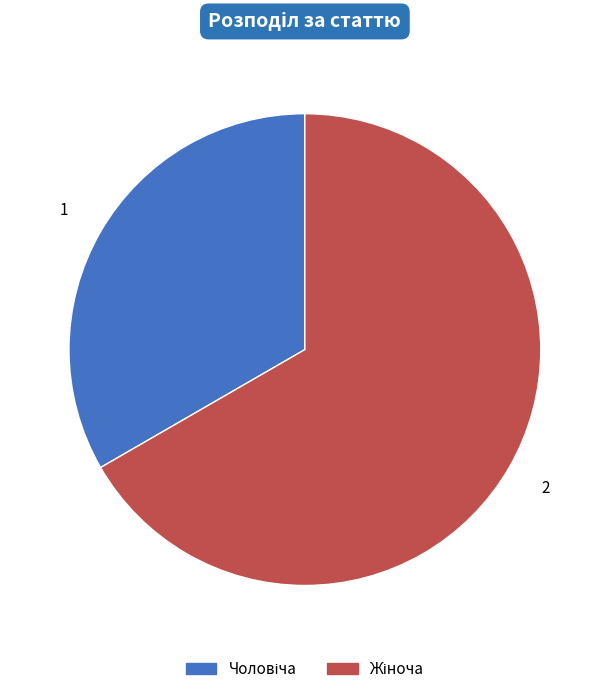

Is there a majority slice in this chart?

Yes